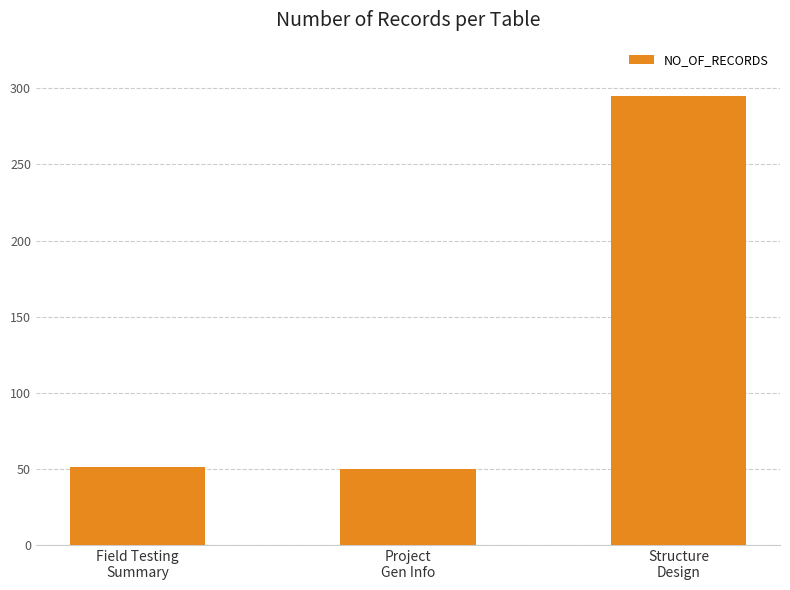

What is the minimum value shown in the chart?

50